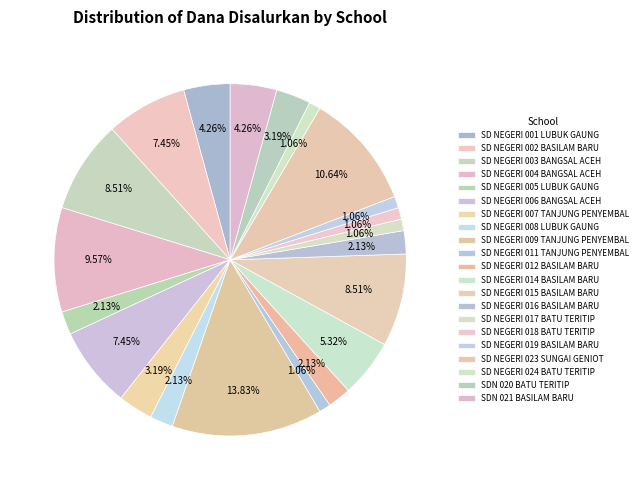

Count the number of slices in the pie.

21